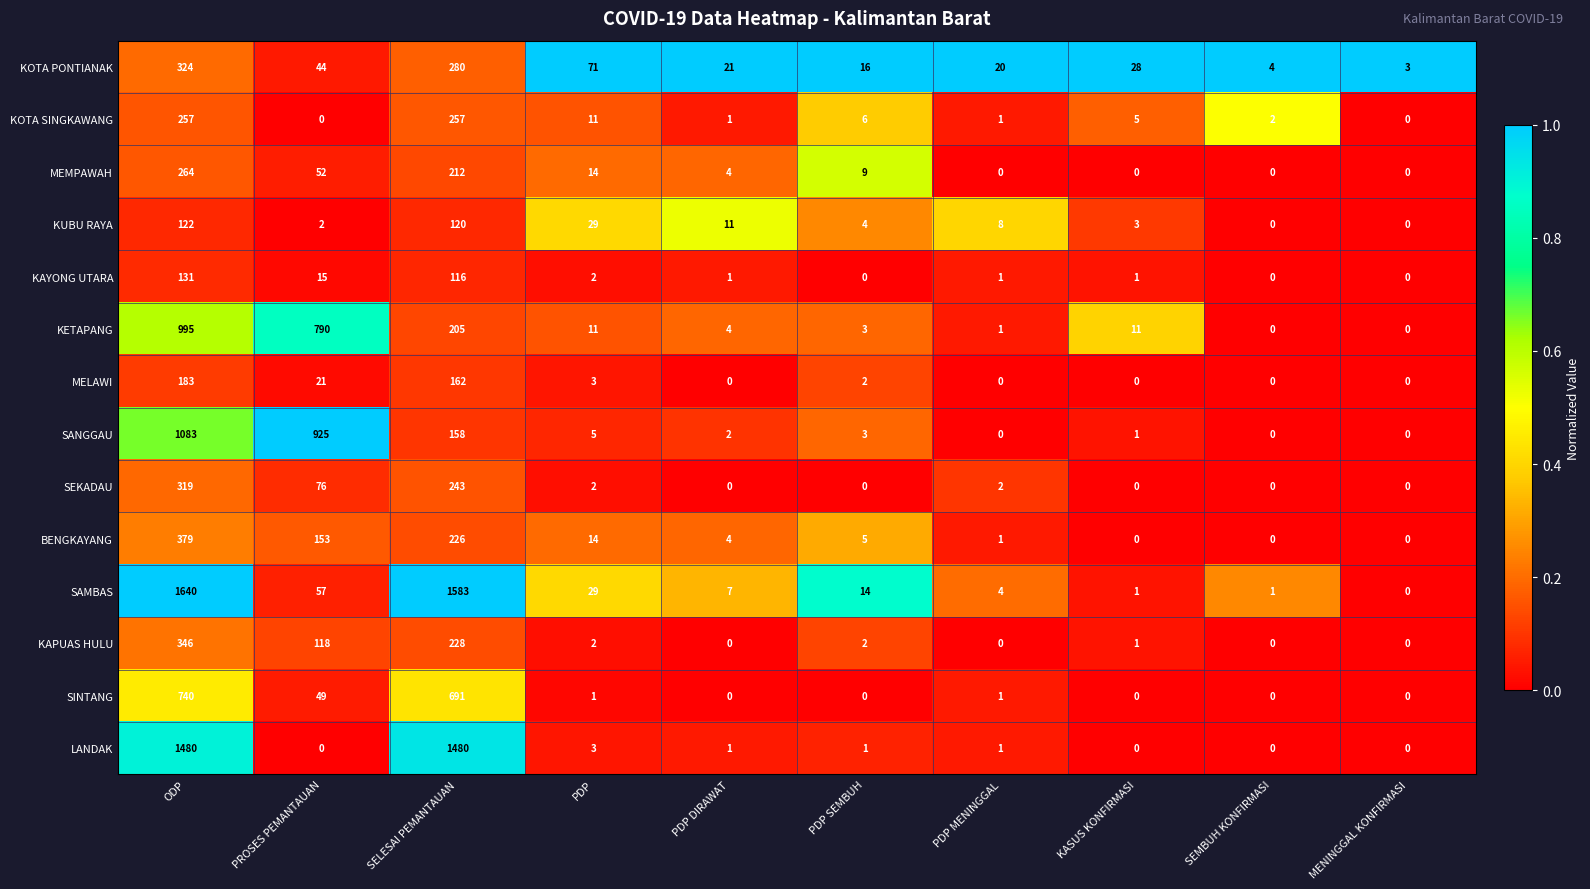

What is the average value of the LANDAK series?

297